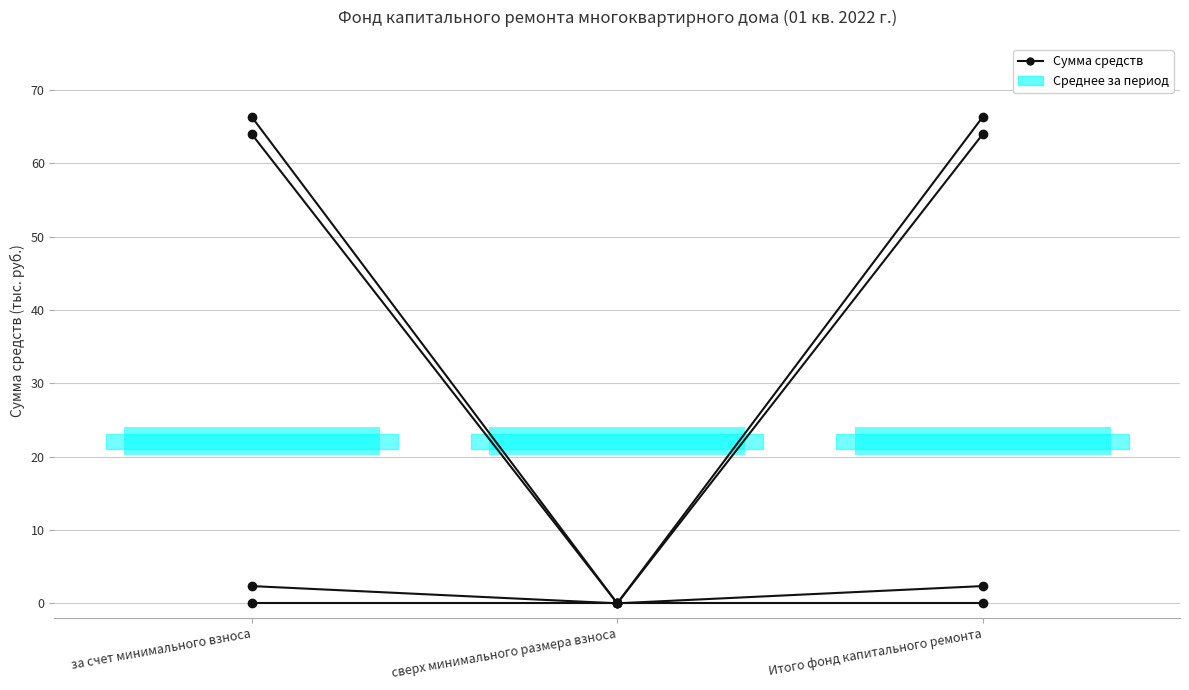

Reading left to right, transcribe all the data shown in this chart.

Остаток на начало: 64.0	0.0	64.0
Поступило всего: 2.4	0.0	2.4
Использовано: 0.0	0.0	0.0
Остаток на конец: 66.3	0.0	66.3